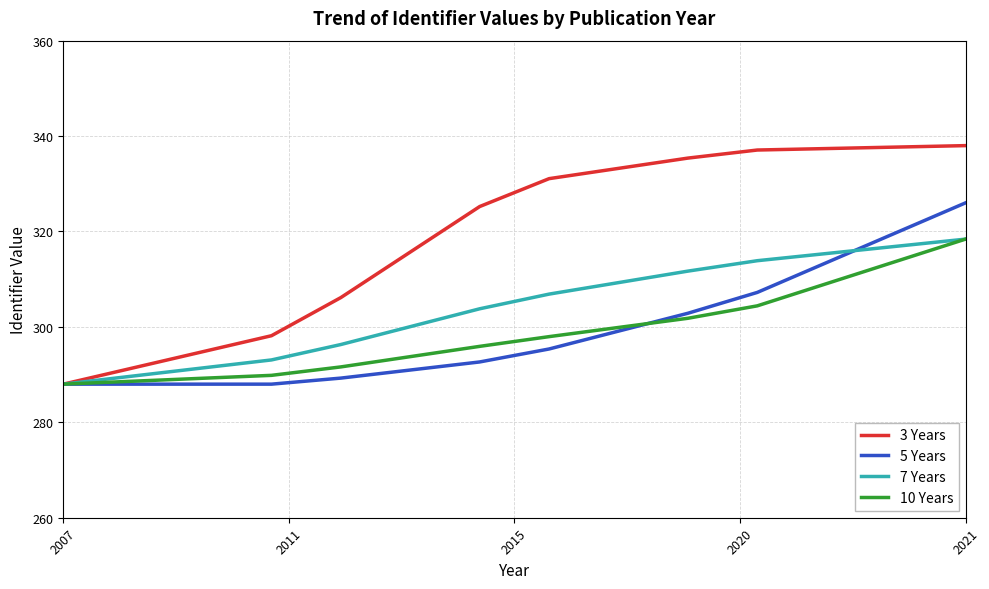

True or false: 5 Years has more than 1 points higher than both neighbors.

False